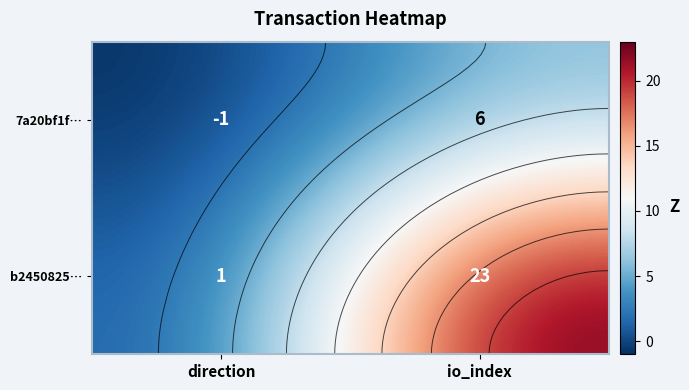

How many data points does each series have?

2